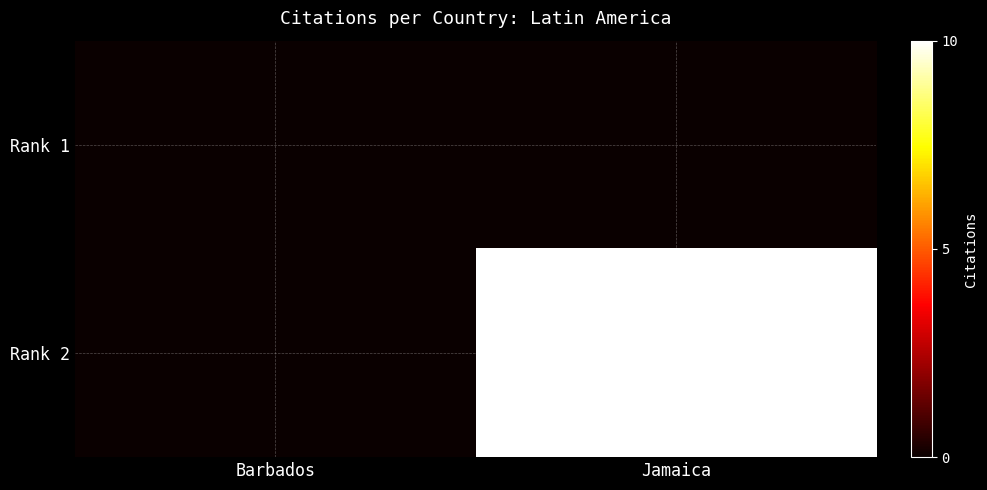

Reading left to right, list all the values displayed in this chart.

Rank 1: Barbados=0	Jamaica=0
Rank 2: Barbados=0	Jamaica=10